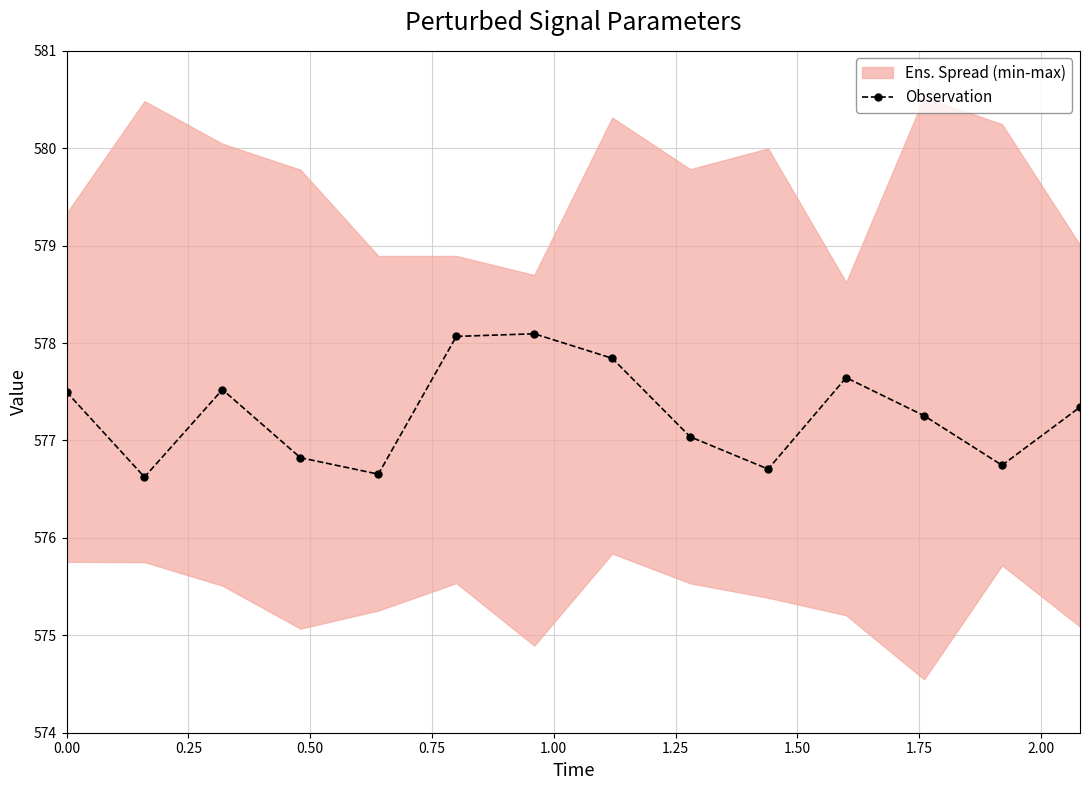

What is the value of the 12th point from the left?

577.3